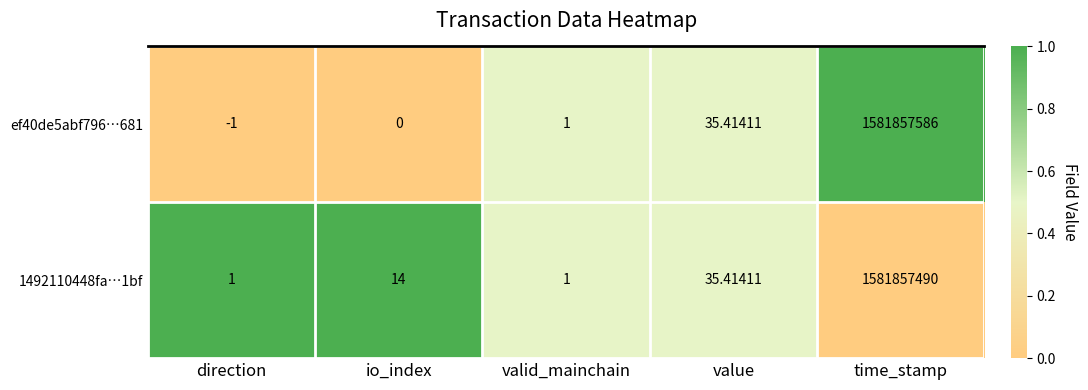

Rank the series by their maximum value, from lowest to highest.

1492110448fa…1bf, ef40de5abf796…681